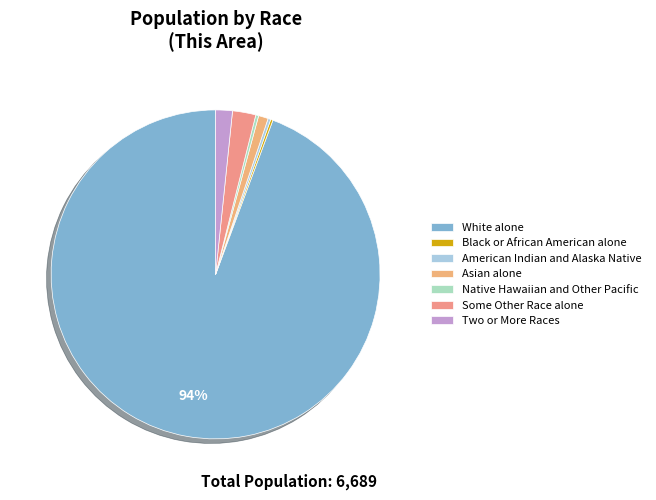

To the nearest percent, what percentage of the pie is White alone?

94%